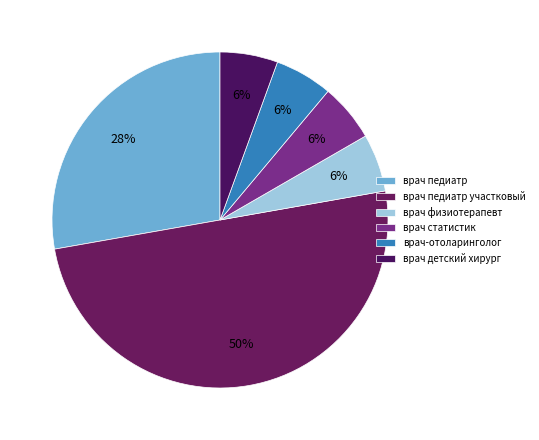

The врач-отоларинголог slice represents 6% of the pie. True or false?

True